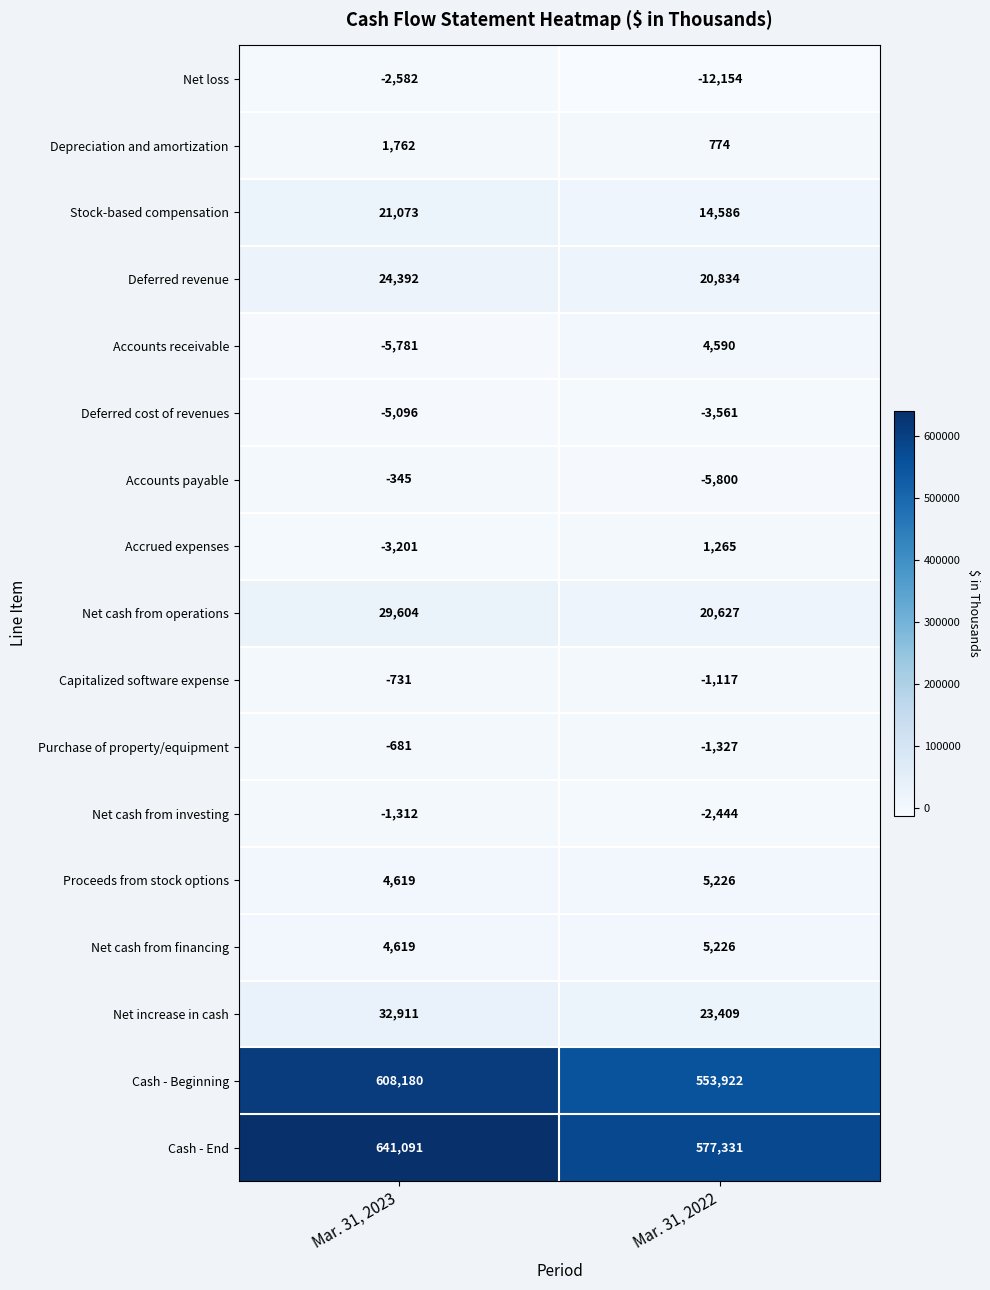

Between Mar. 31, 2023 and Mar. 31, 2022, which series saw the biggest shift?

Cash - End